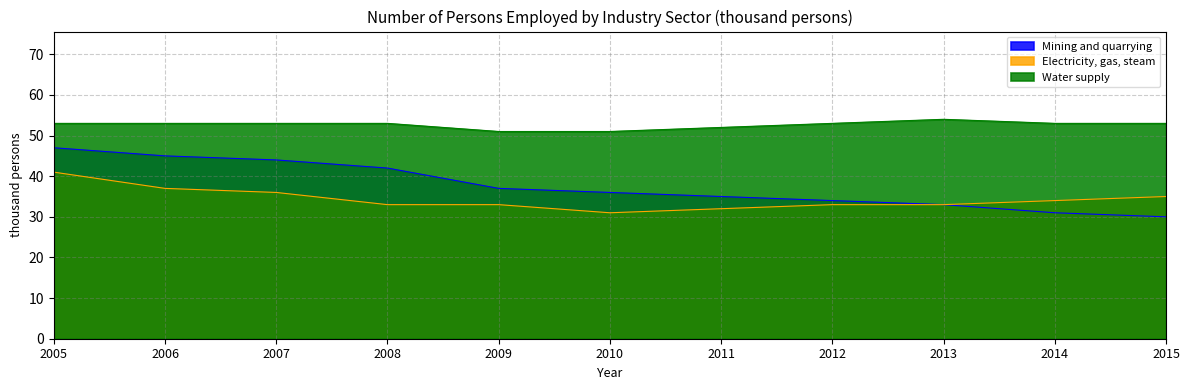

What is the value of the Mining and quarrying point at the 8th from the left?

34